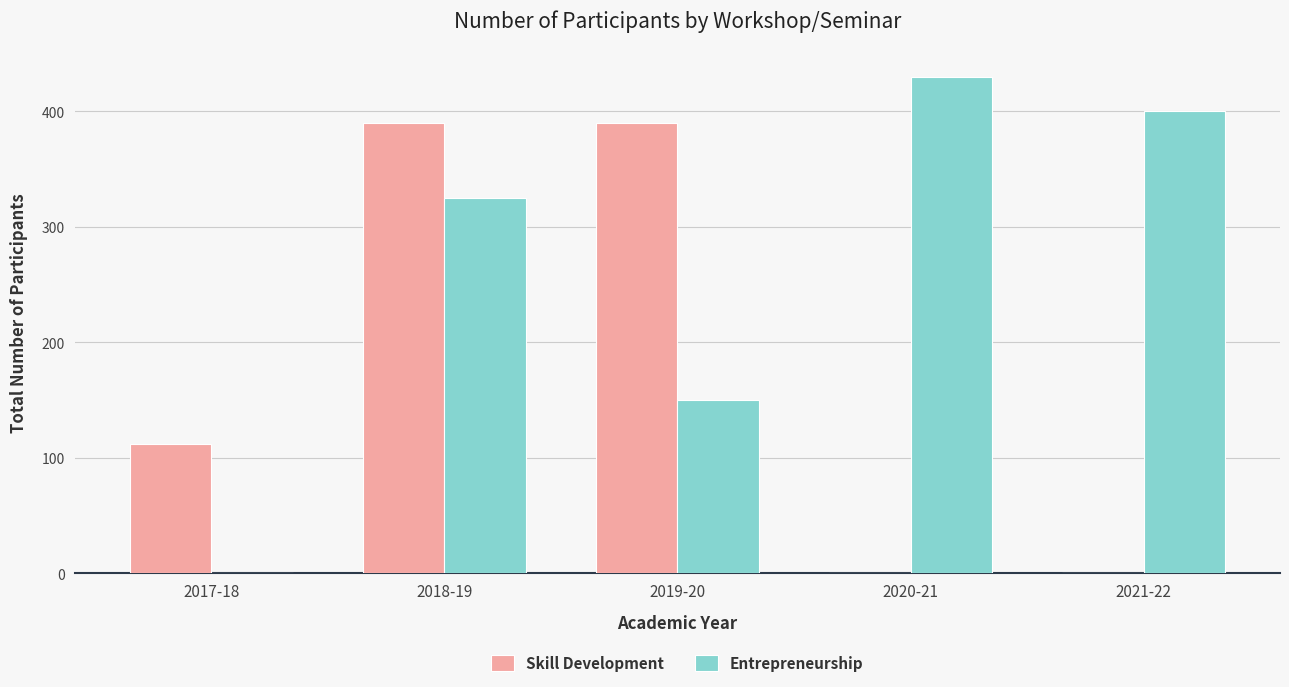

What is the difference between the Skill Development values at 2018-19 and 2021-22?

390